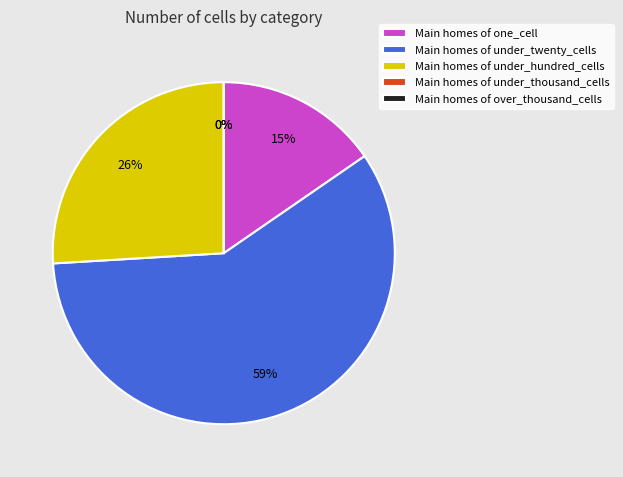

Is there any slice that represents more than half of the pie?

Yes